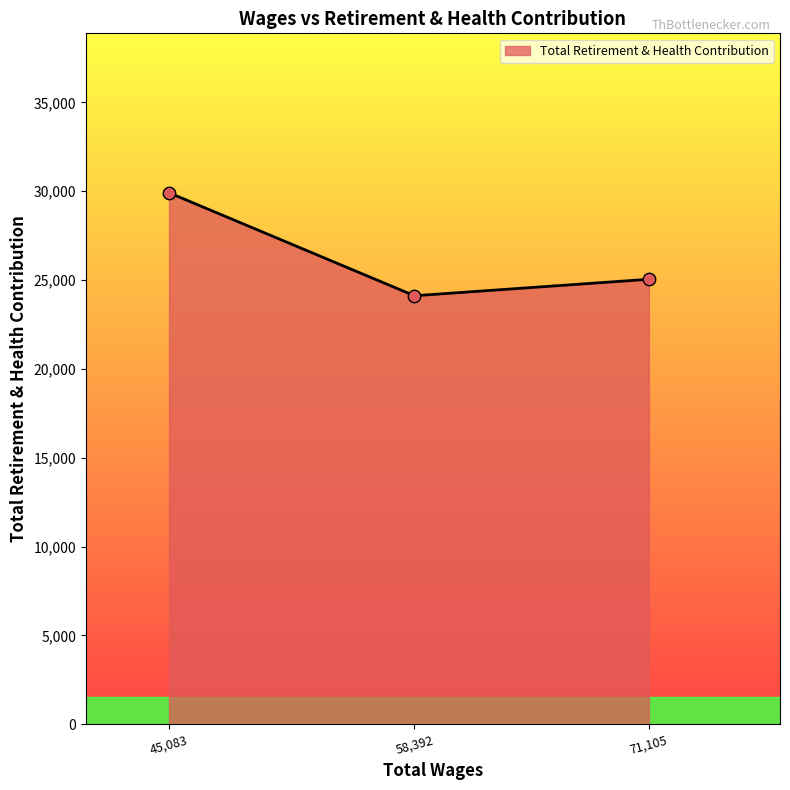

Approximately how many times larger is the value at 45,083 compared to 58,392?

1.2